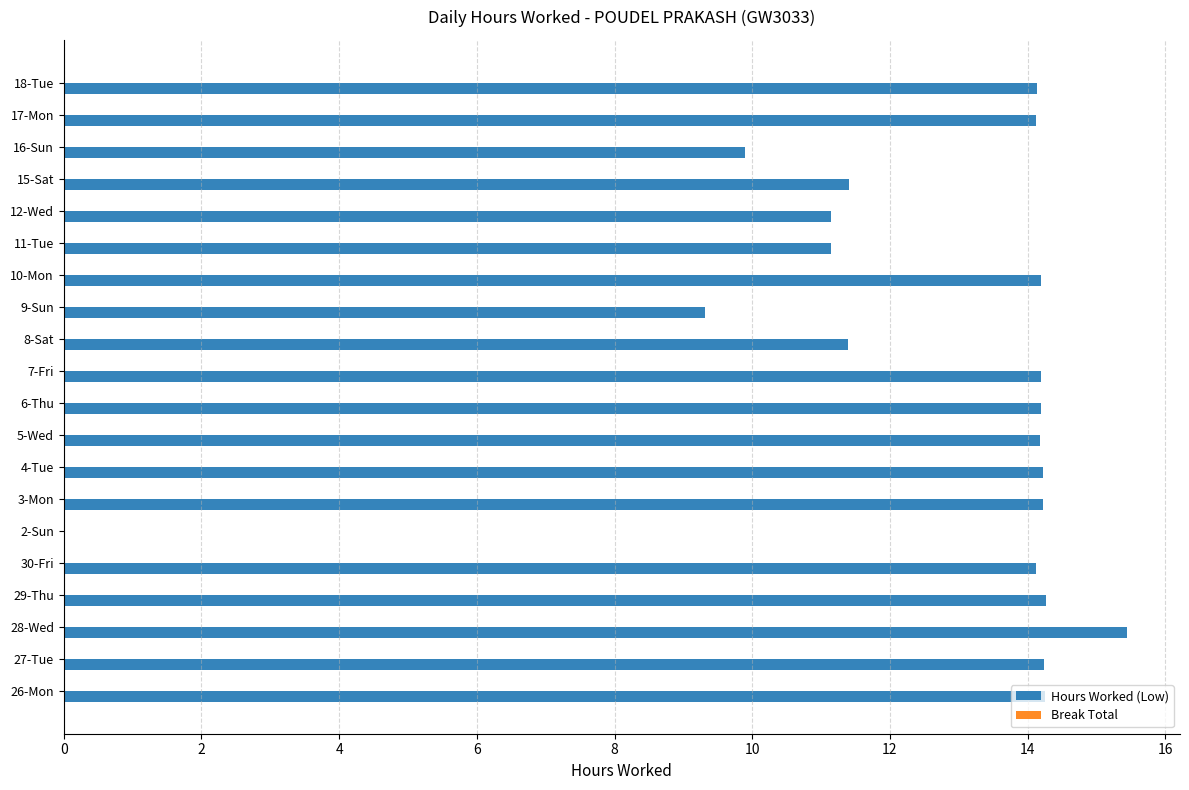

Which label corresponds to the largest value in the chart?

28-Wed